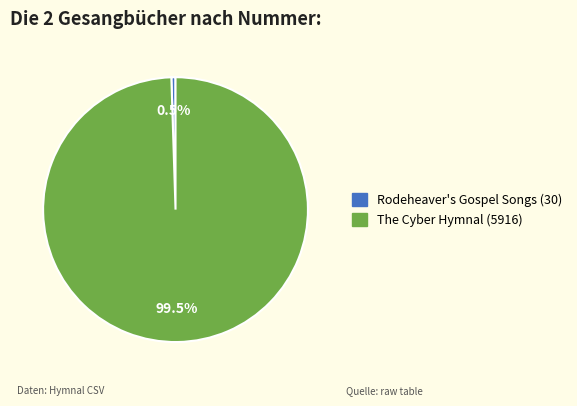

Which category has the biggest portion of the pie?

The Cyber Hymnal